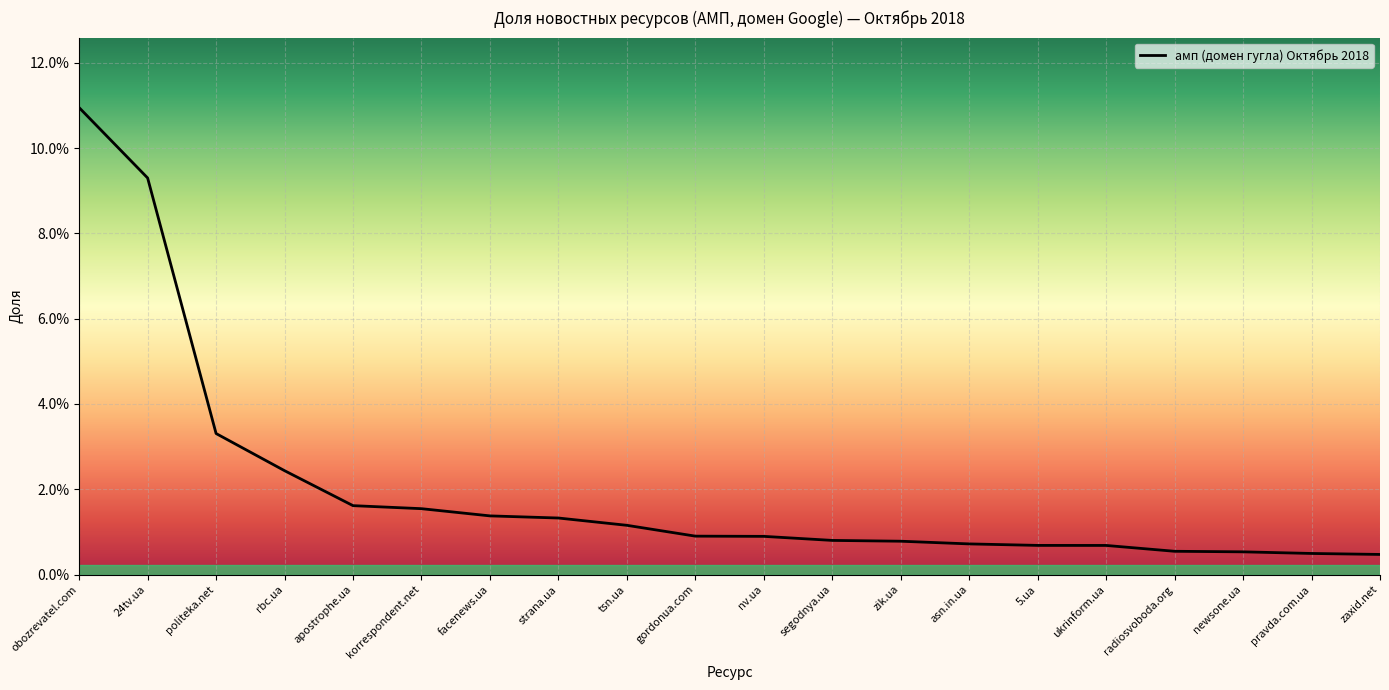

At which category does the chart reach its minimum across all series?

zaxid.net